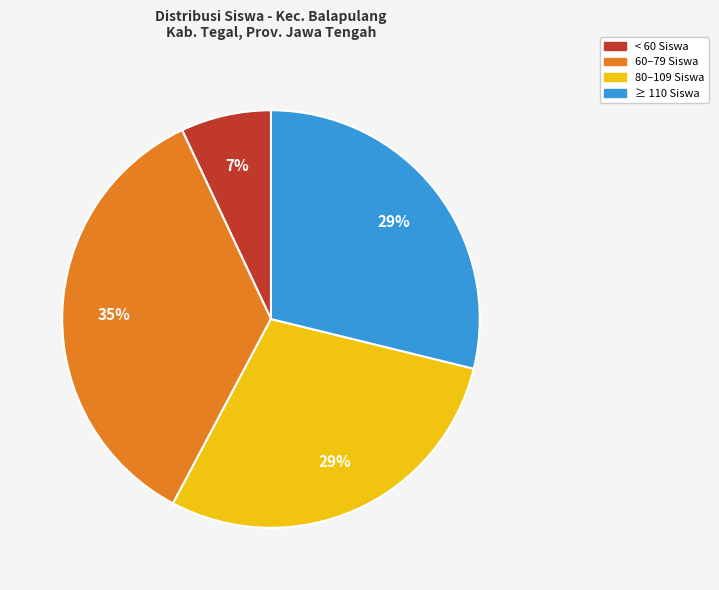

To the nearest percent, what is the average slice percentage?

25%